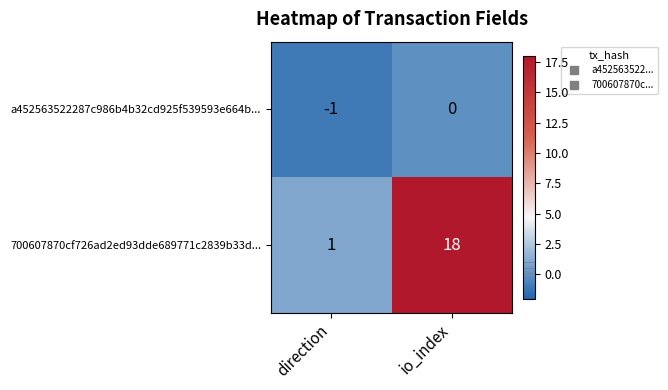

Which series changed the most between direction and io_index?

700607870cf726ad2ed93dde689771c2839b33d...